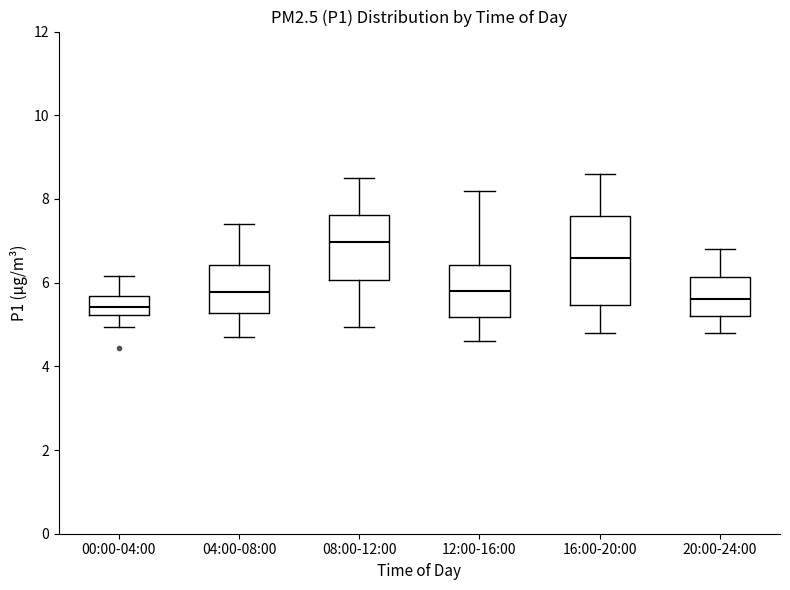

Where does the upper whisker of the box for 08:00-12:00 end on the y-axis? The values are not printed on the chart, so give them approximately, as read against the axis.

8.6